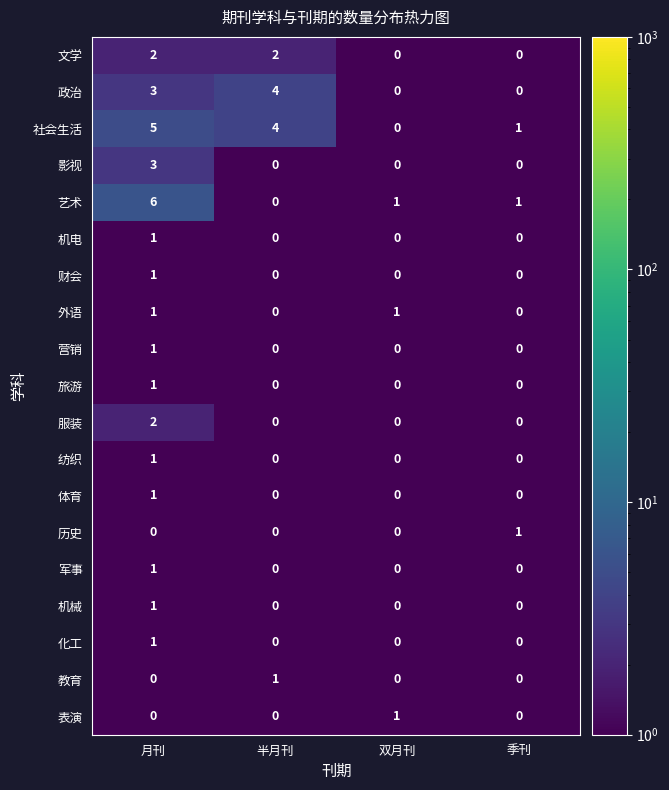

The 艺术 series shows 0 at 半月刊. True or false?

True